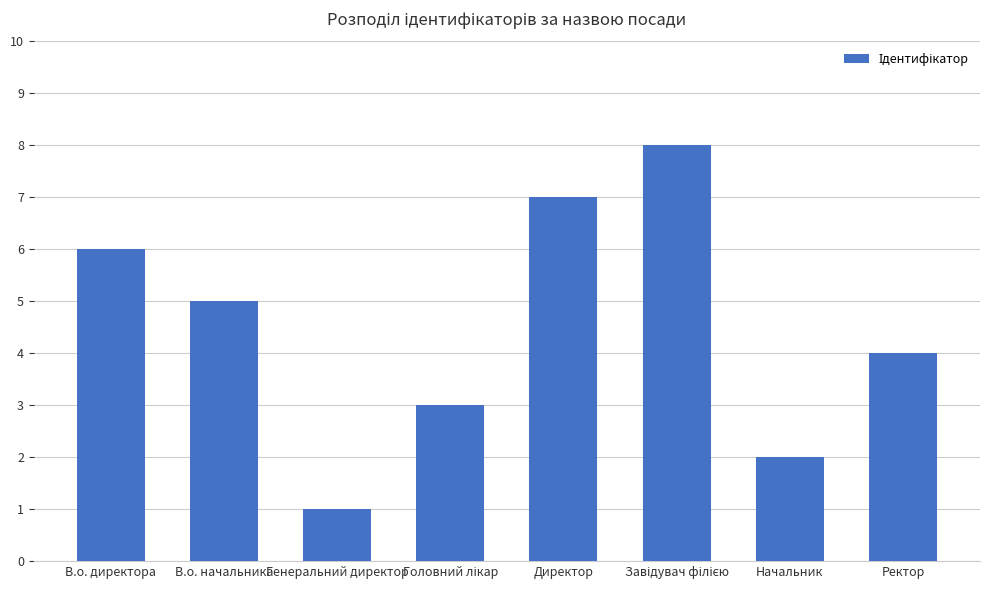

What is the greatest value displayed?

8